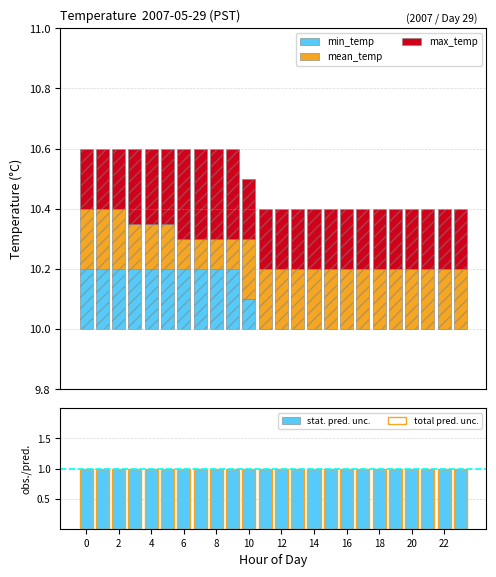

What is the maximum value for stat. pred. unc.?

1.0